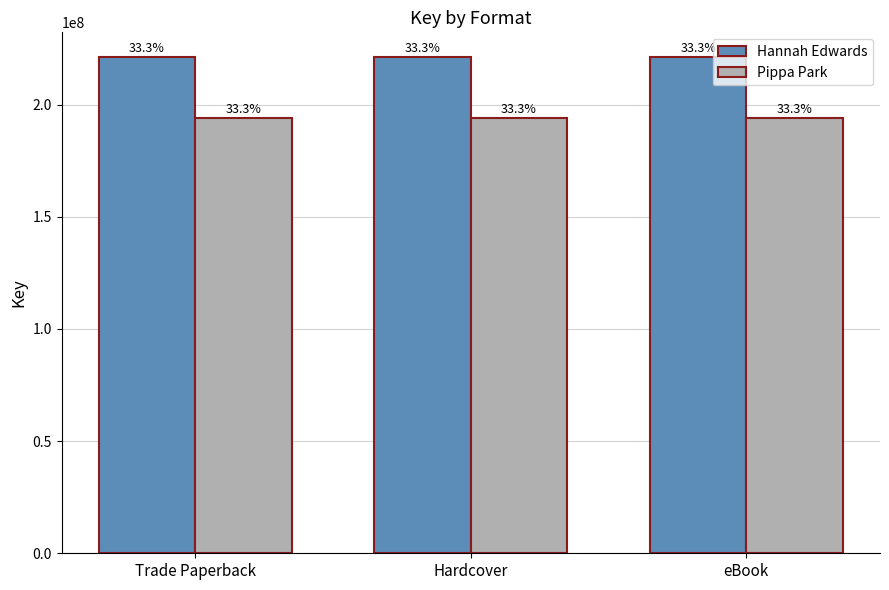

How many bars are there in each group?

2